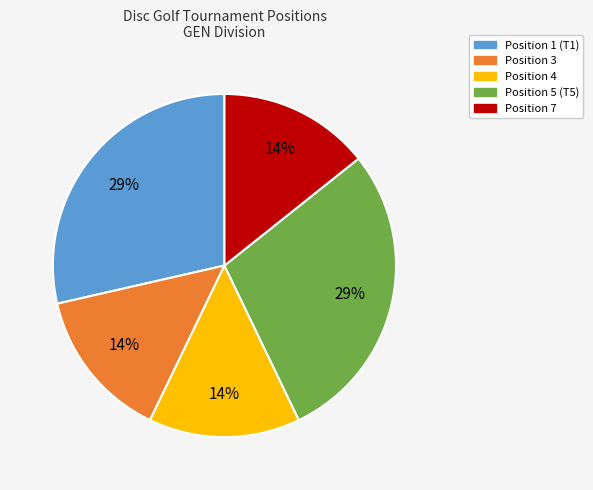

Does Position 3 account for over 50% of the chart?

No